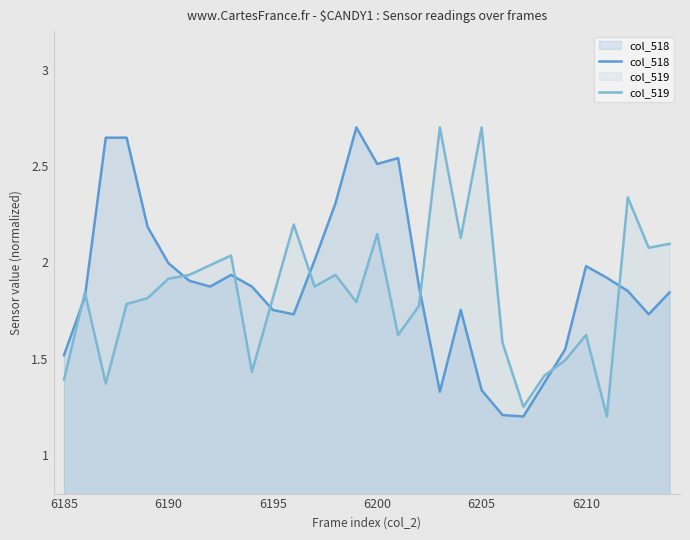

Where is col_518 nearest to the value 1?

22